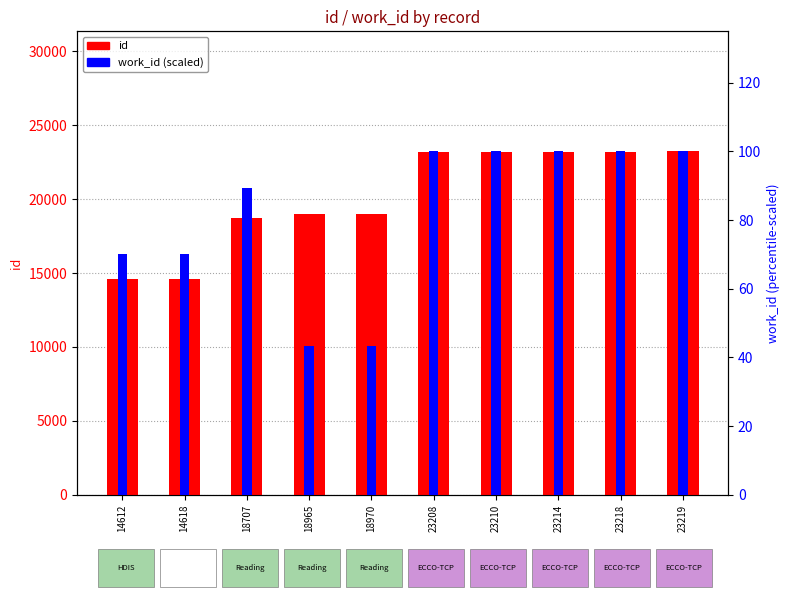

What is the sum of the id values at 18970 and 14618?

33588.0